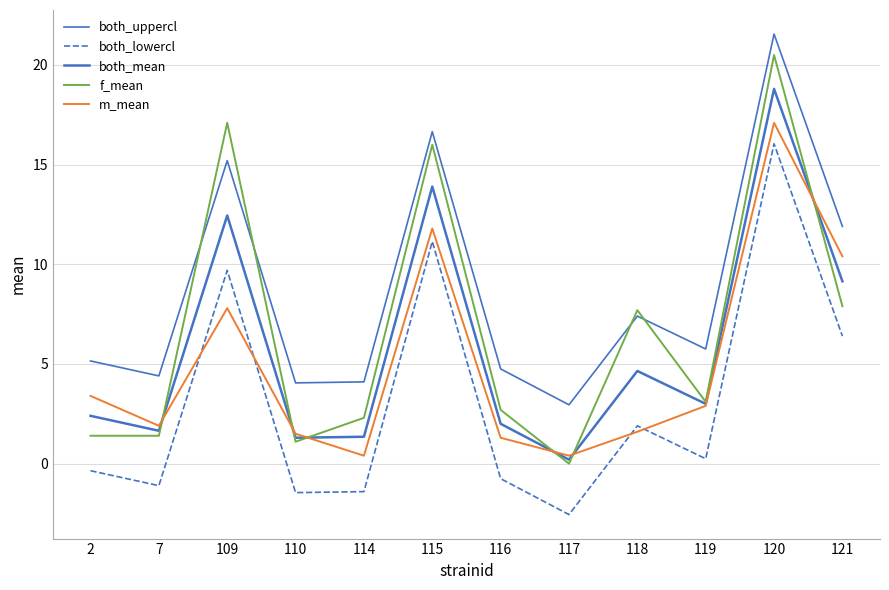

True or false: m_mean and both_mean cross at least once.

True